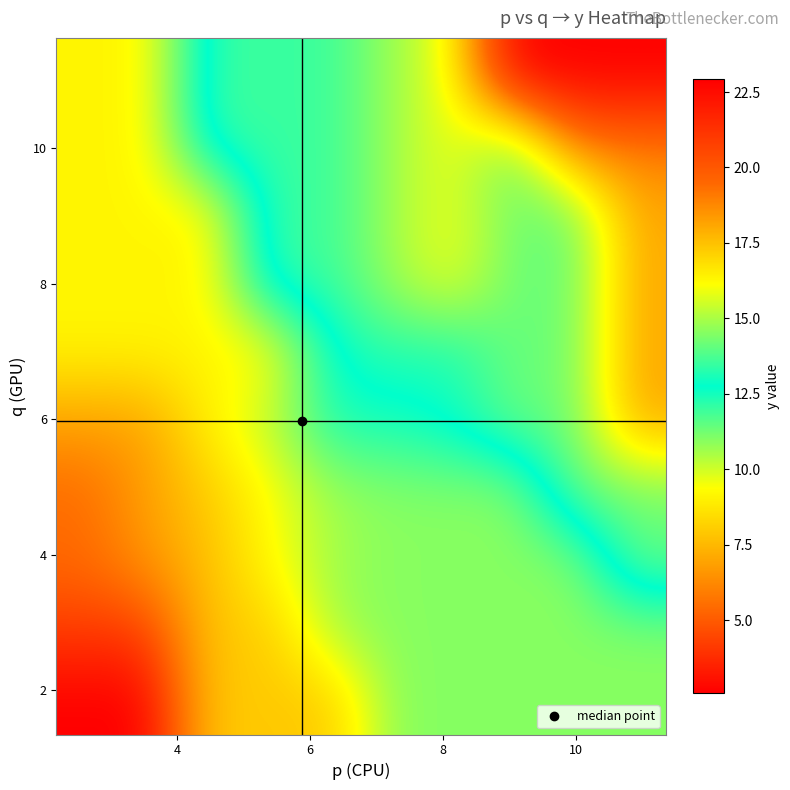

What is the maximum value shown in the chart?

22.9